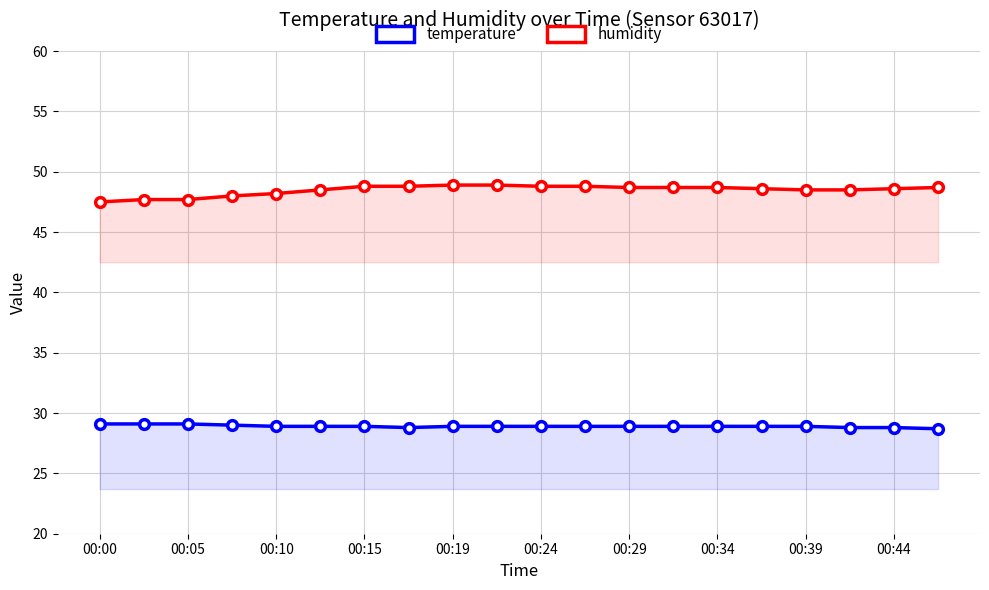

What are all the series names shown in the legend?

temperature, humidity